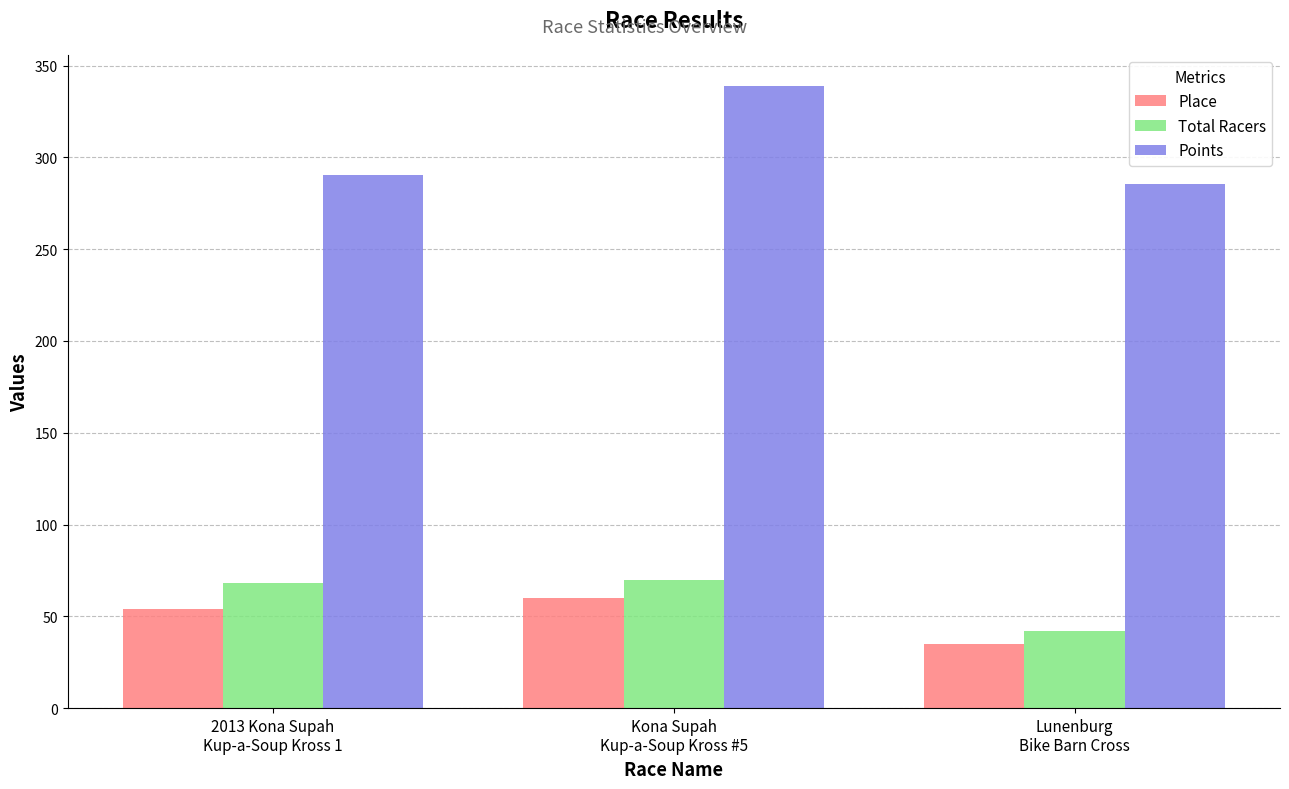

Which series has the largest range (max minus min)?

Points